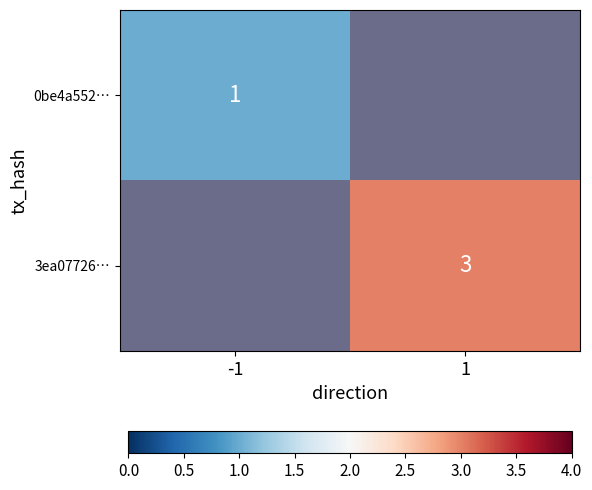

The value of 3ea07726… at 1 is 3.0. True or false?

True